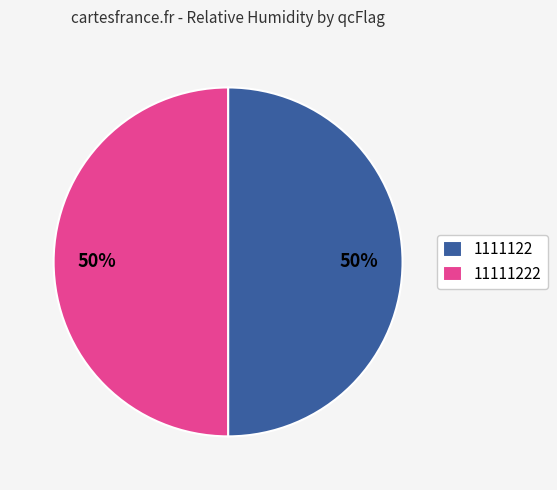

Count the number of slices in the pie.

2